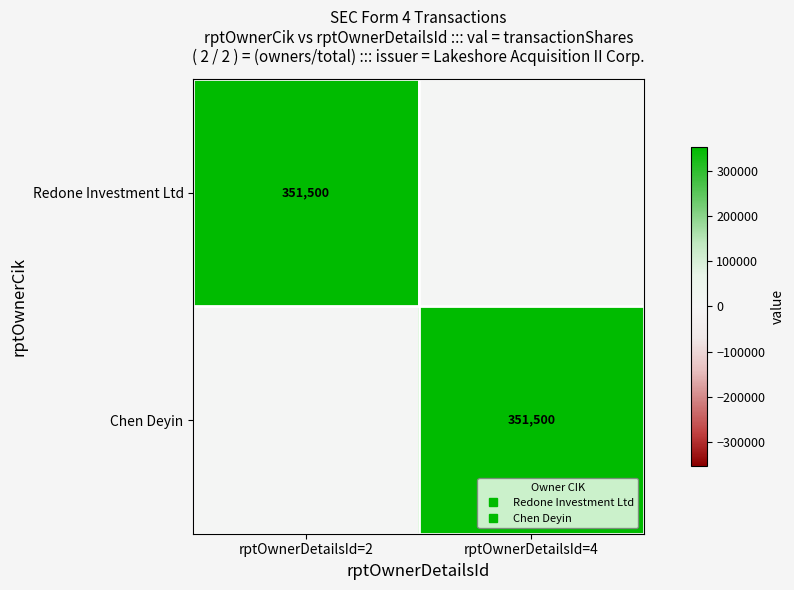

What is the difference between the Redone Investment Ltd values at rptOwnerDetailsId=2 and rptOwnerDetailsId=4?

351500